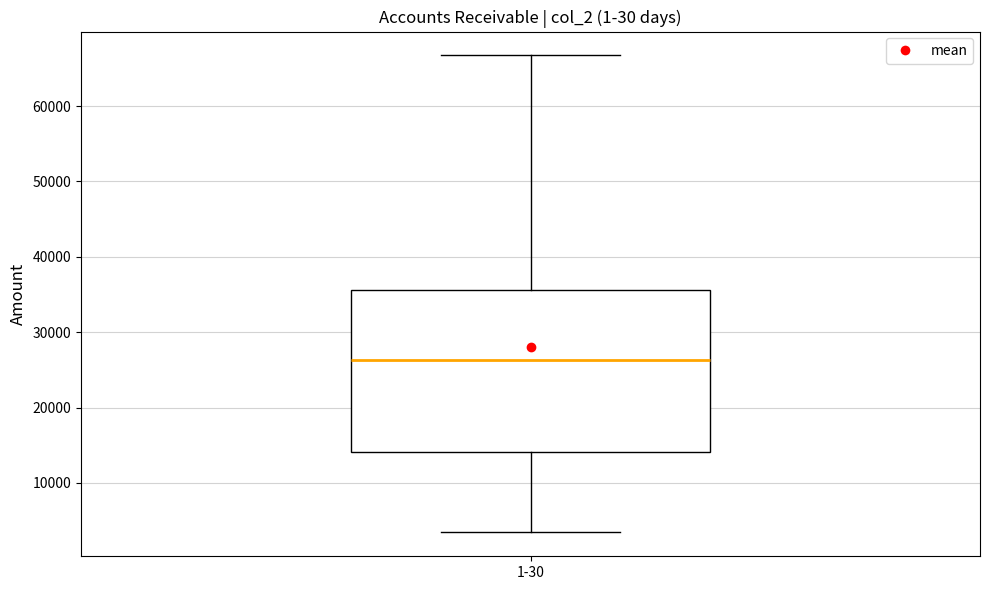

Transcribe this box plot: give where the median line is, the range the box spans, and where the two whiskers end, as read against the y-axis. The values are not printed on the chart, so give them approximately, as read against the axis.

median 26000, box 14000 to 36000, whiskers 3000 to 67000